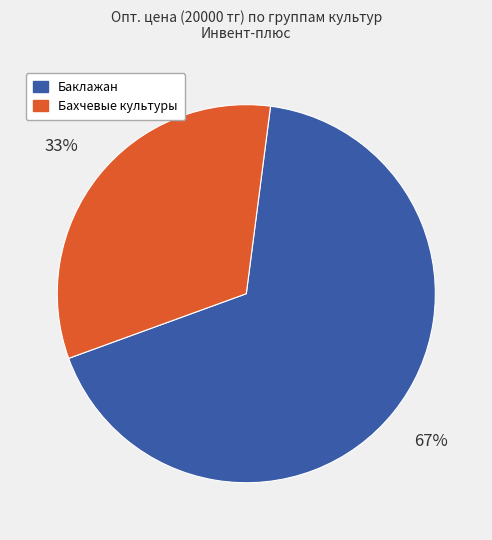

Is there a majority slice in this chart?

Yes